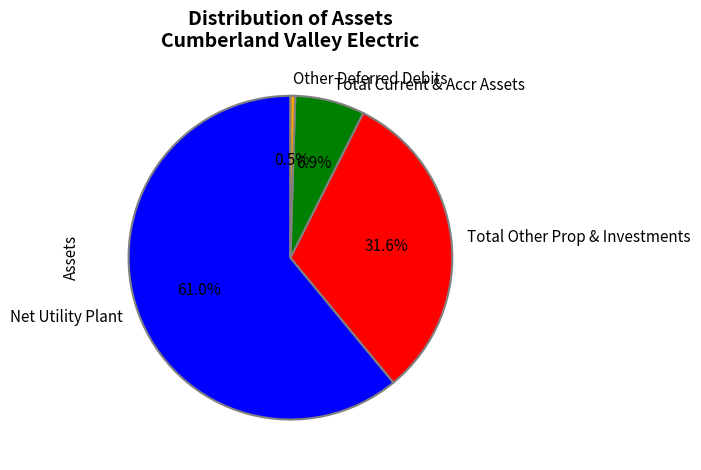

What percentage is NOT represented by Total Other Prop & Investments?

68.4%